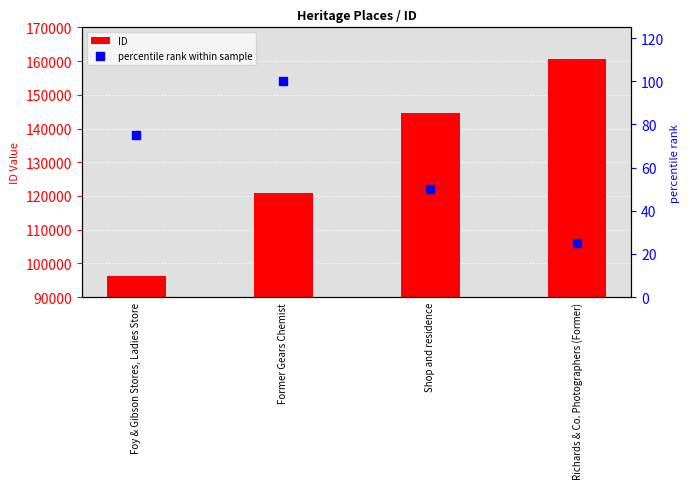

Which series contains the lowest Y value?

percentile rank within sample